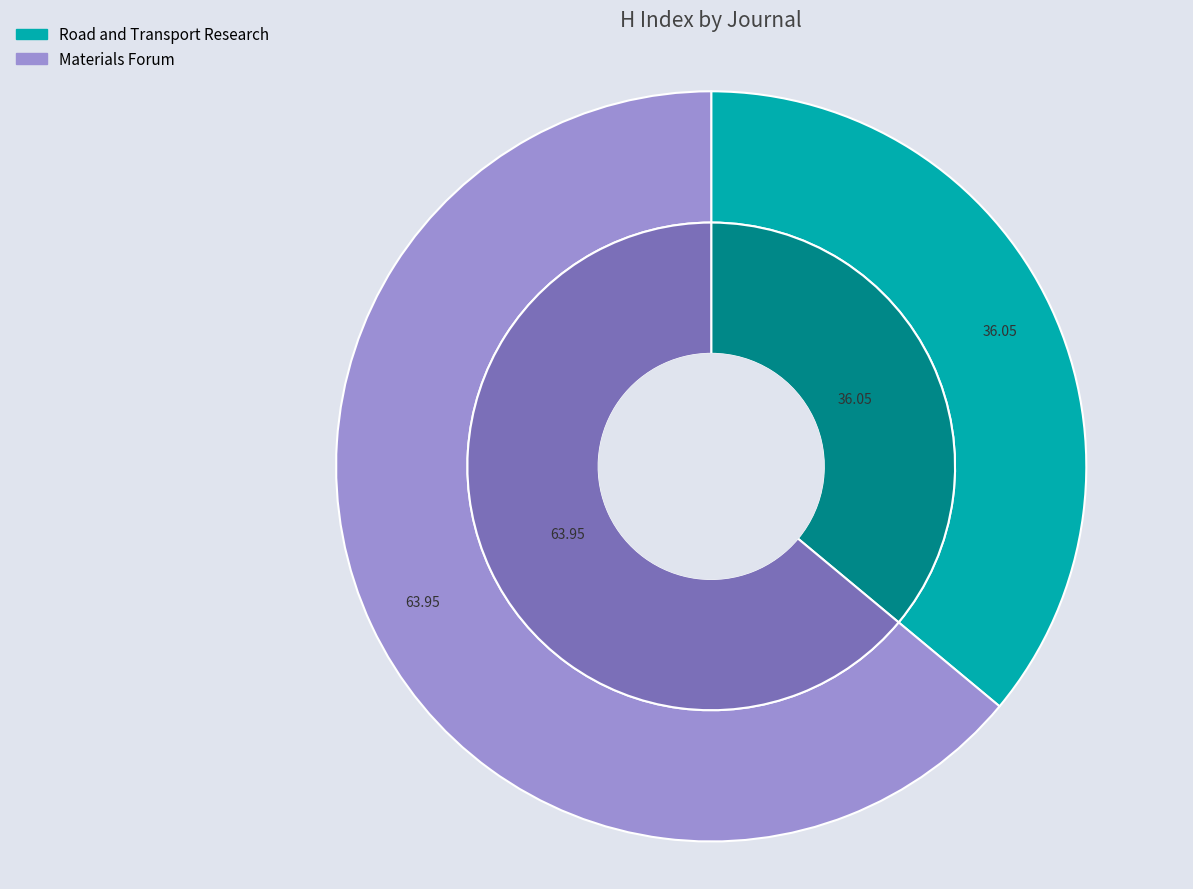

To the nearest percent, what percentage of the pie is Road and Transport Research?

36%